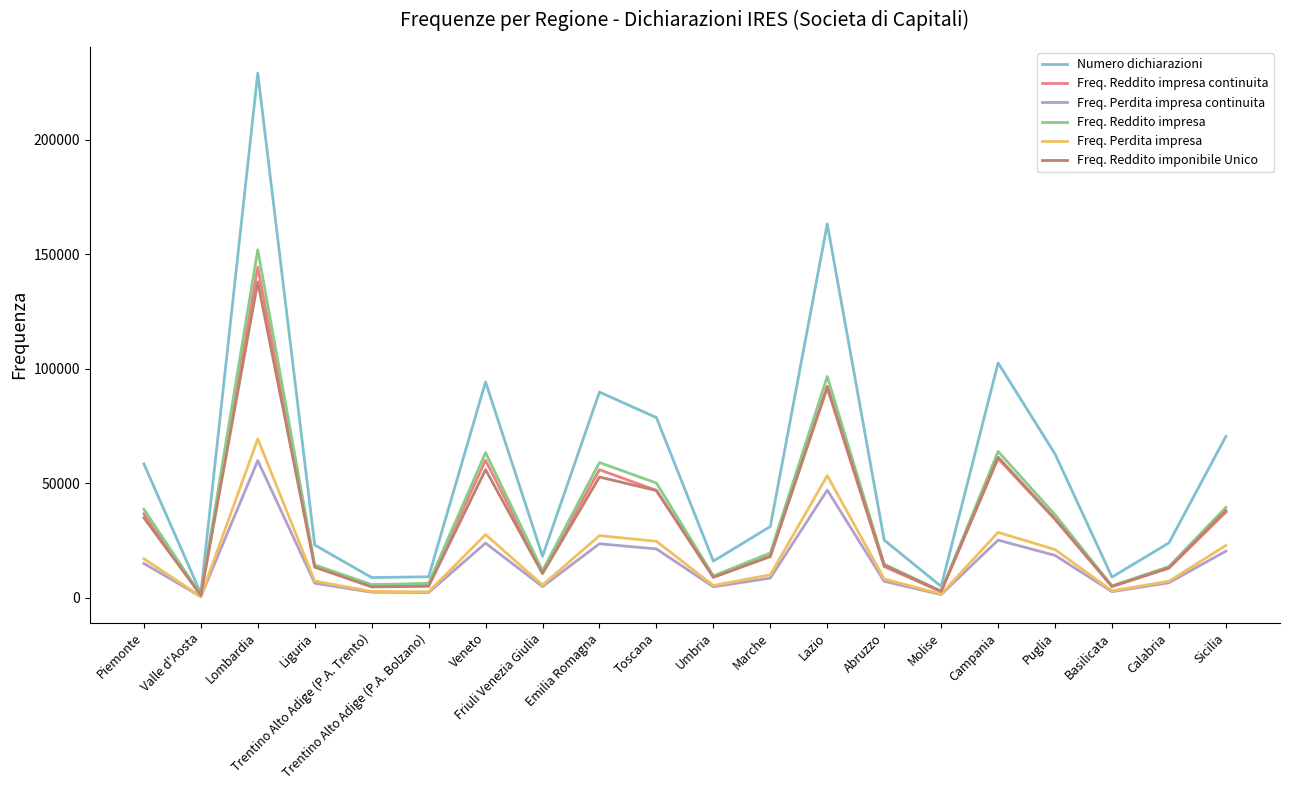

How many interior local peaks does the Freq. Reddito impresa series have?

5